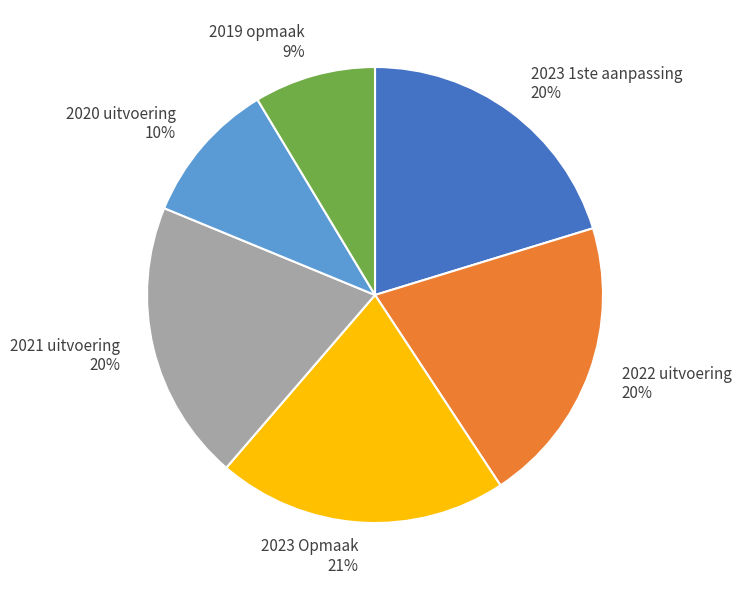

Approximately how many times larger is the value at 2022 uitvoering compared to 2020 uitvoering?

2.0